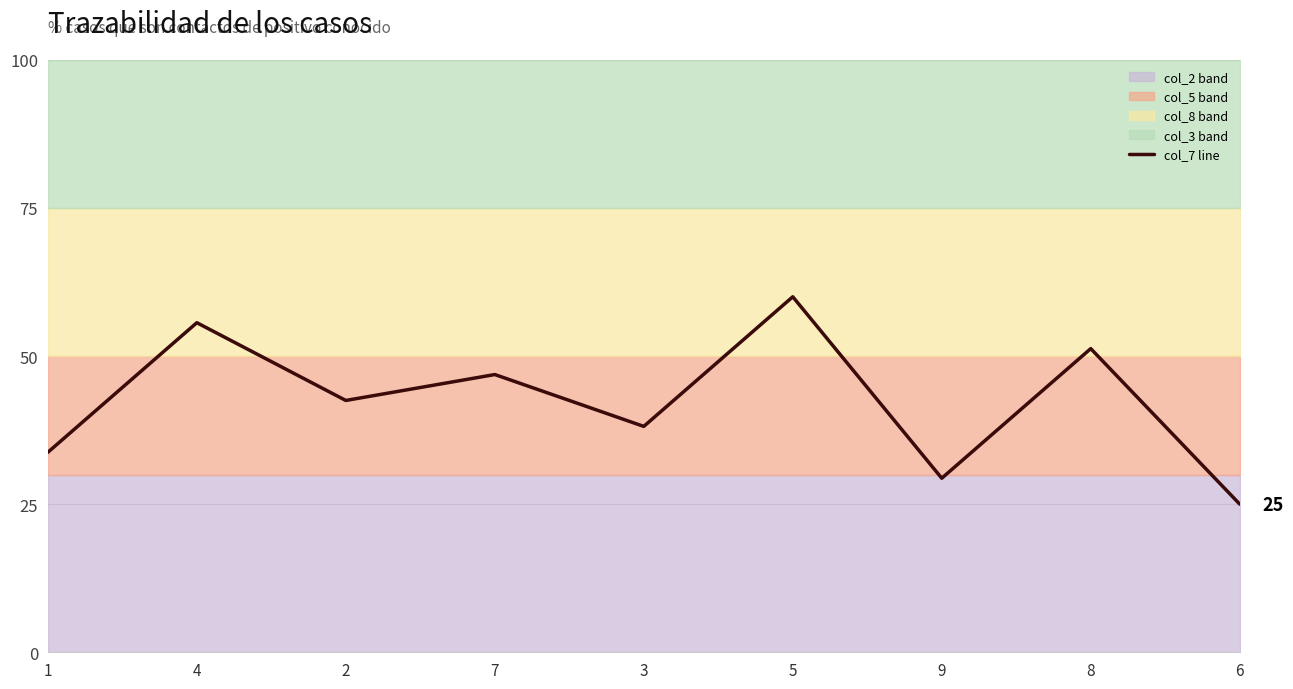

How many data points are above 42?

5